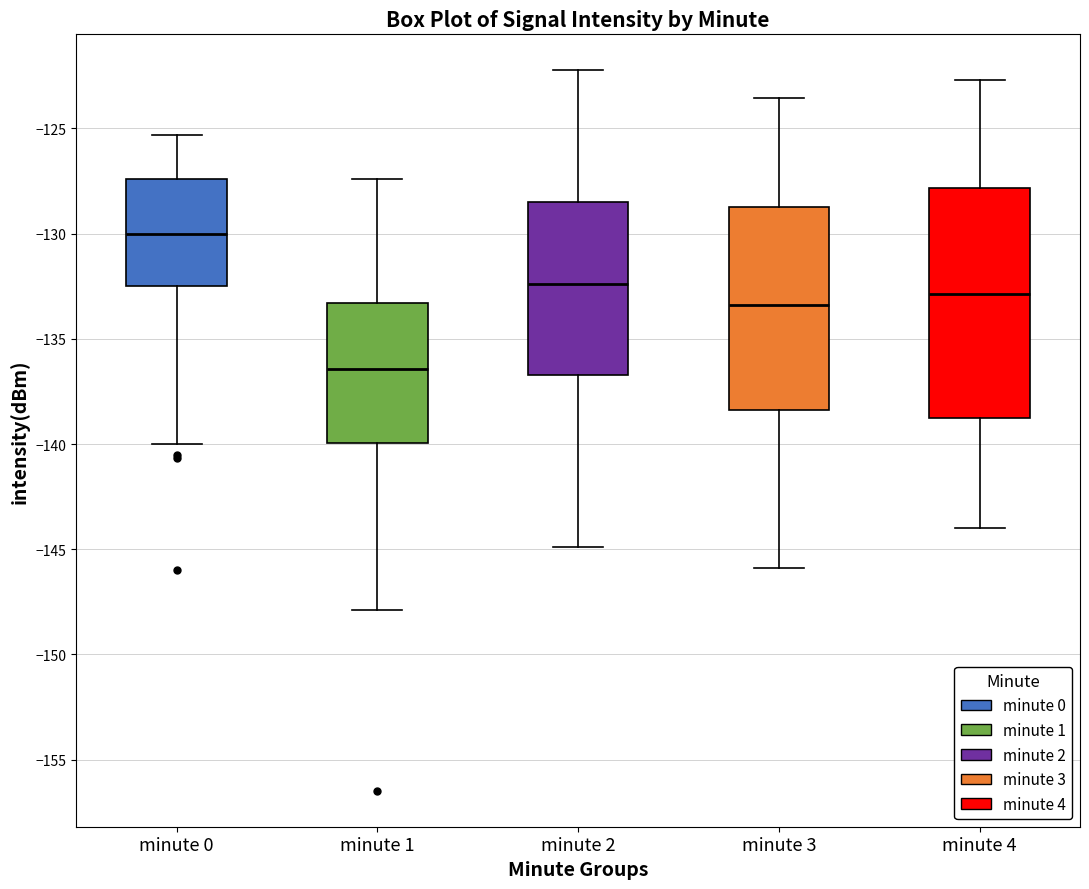

Which box is the tallest, from its lower edge to its upper edge?

minute 4